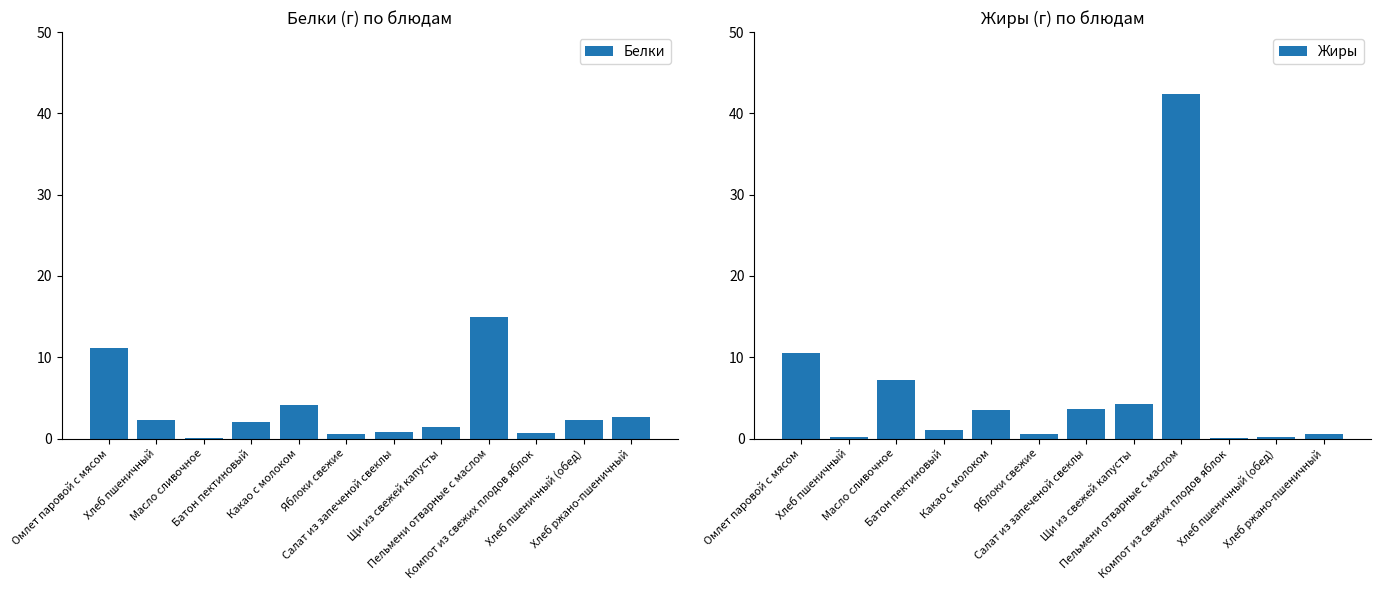

How many values in the Белки series exceed 2?

6